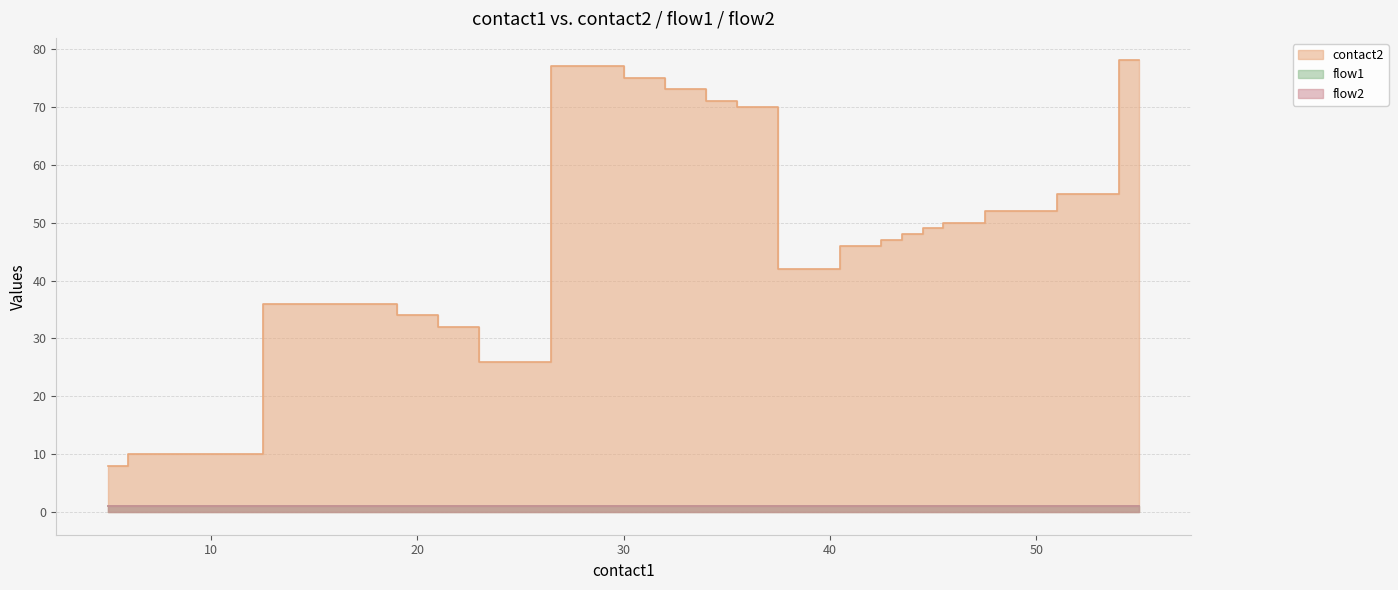

True or false: contact2 and flow1 cross at least once.

False